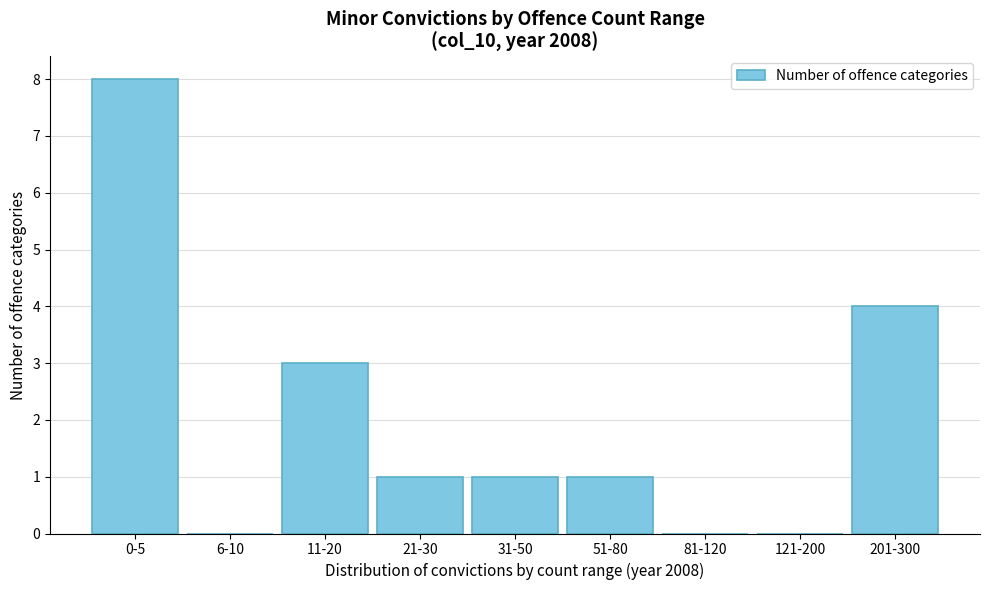

Reading right to left, list all the values displayed in this chart.

201-300=4	121-200=0	81-120=0	51-80=1	31-50=1	21-30=1	11-20=3	6-10=0	0-5=8